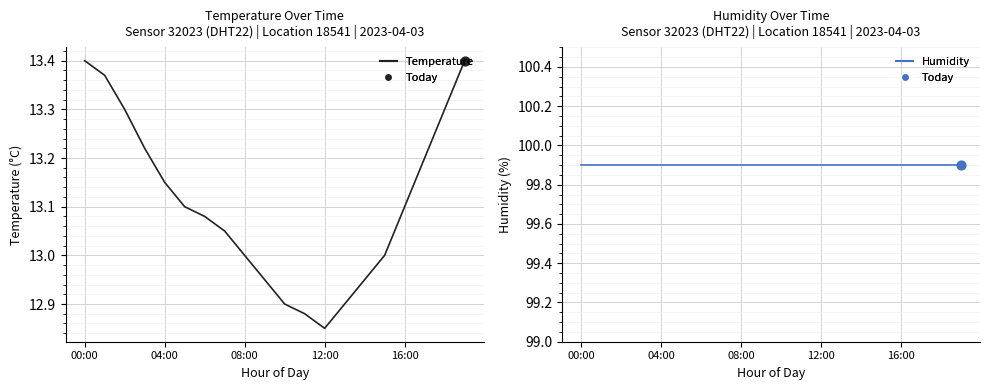

Which series reaches the maximum Y coordinate?

Humidity